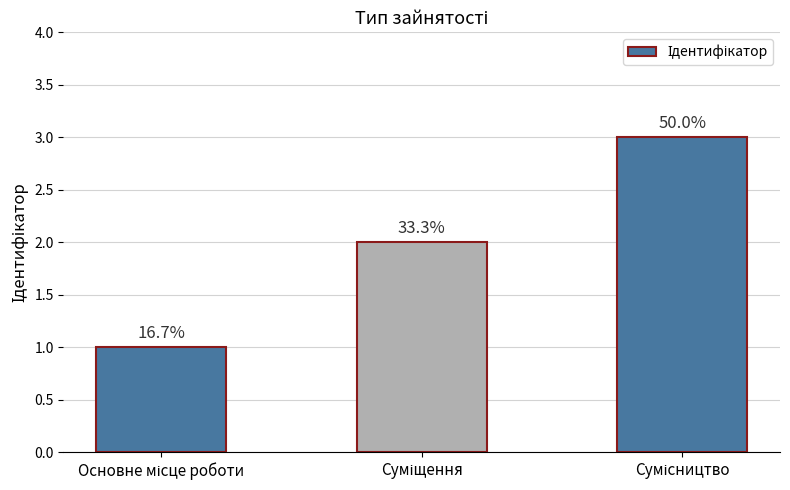

Between Суміщення and Основне місце роботи, which is larger?

Суміщення